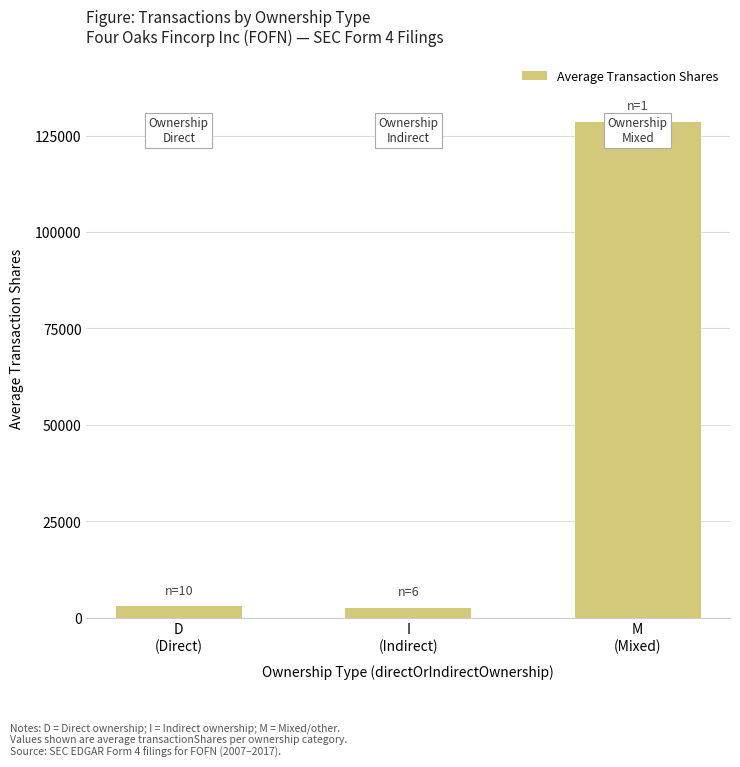

The chart shows a value of 128517 at M
(Mixed). True or false?

True